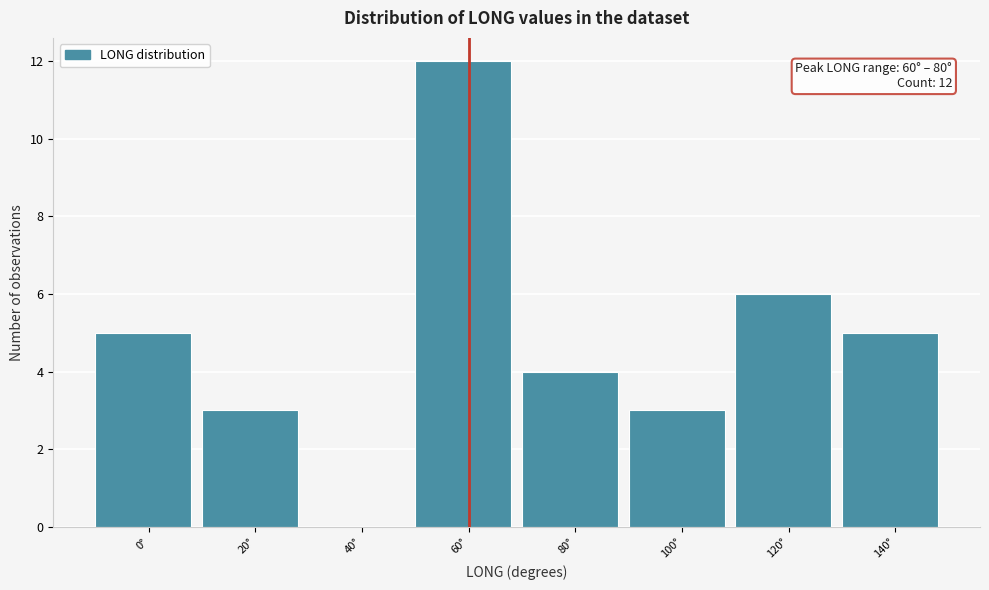

Reading right to left, extract all data points from this chart.

140°=5	120°=6	100°=3	80°=4	60°=12	40°=0	20°=3	0°=5